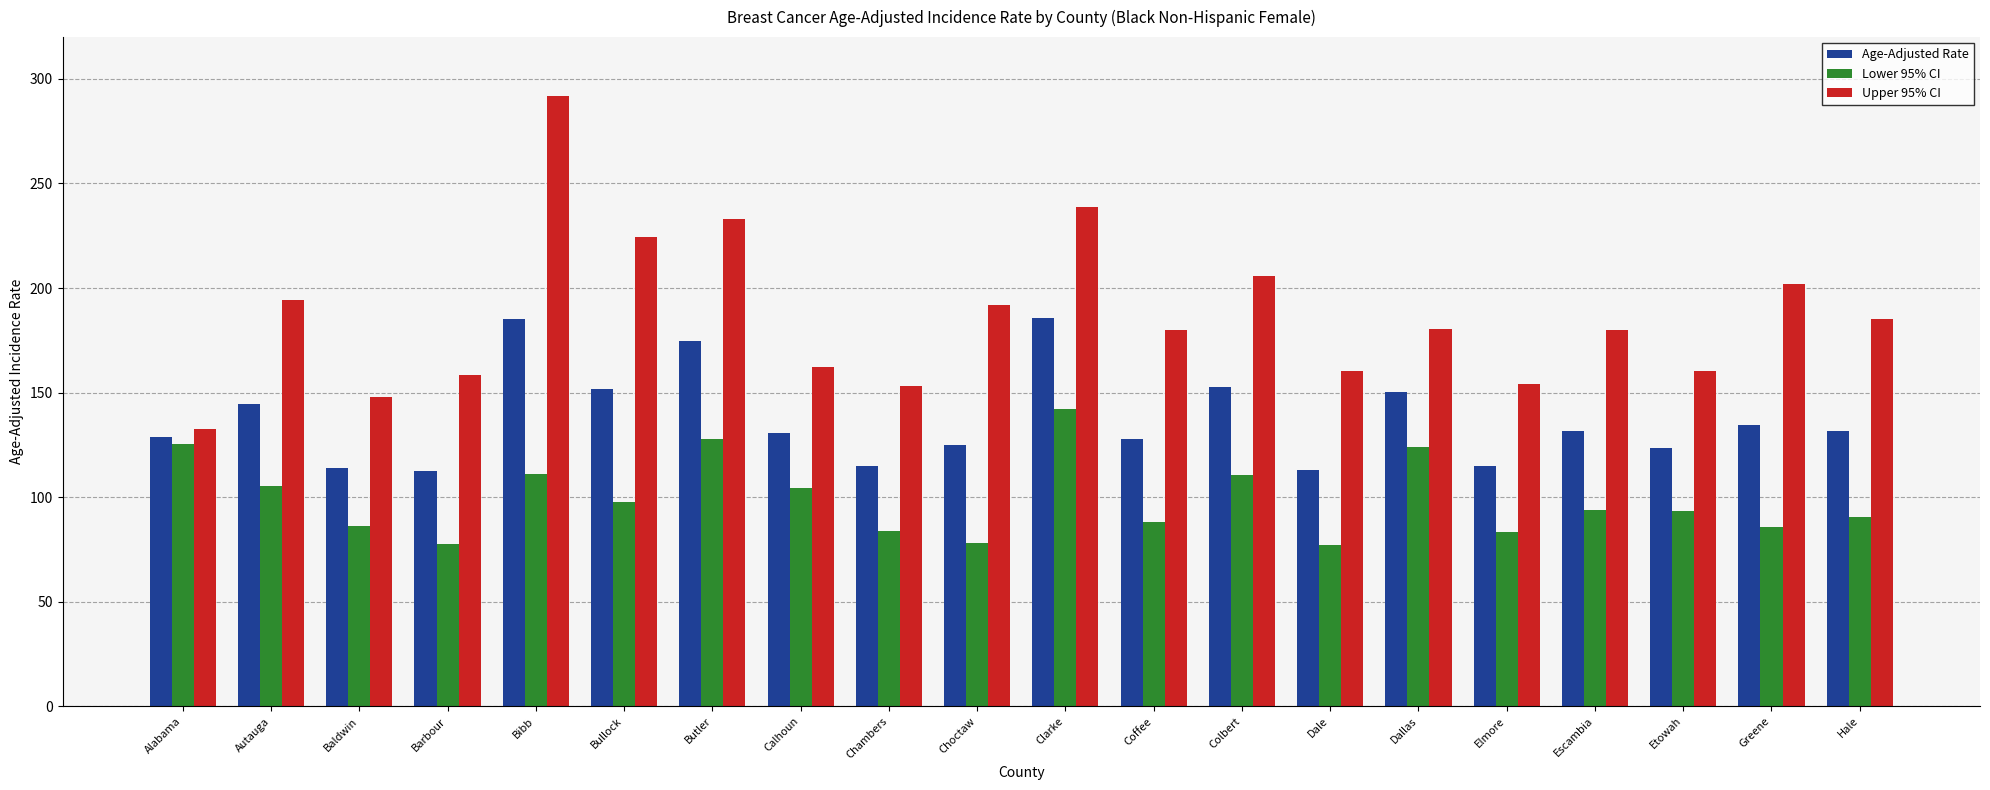

Between Baldwin and Bibb, which series saw the biggest shift?

Upper 95% CI